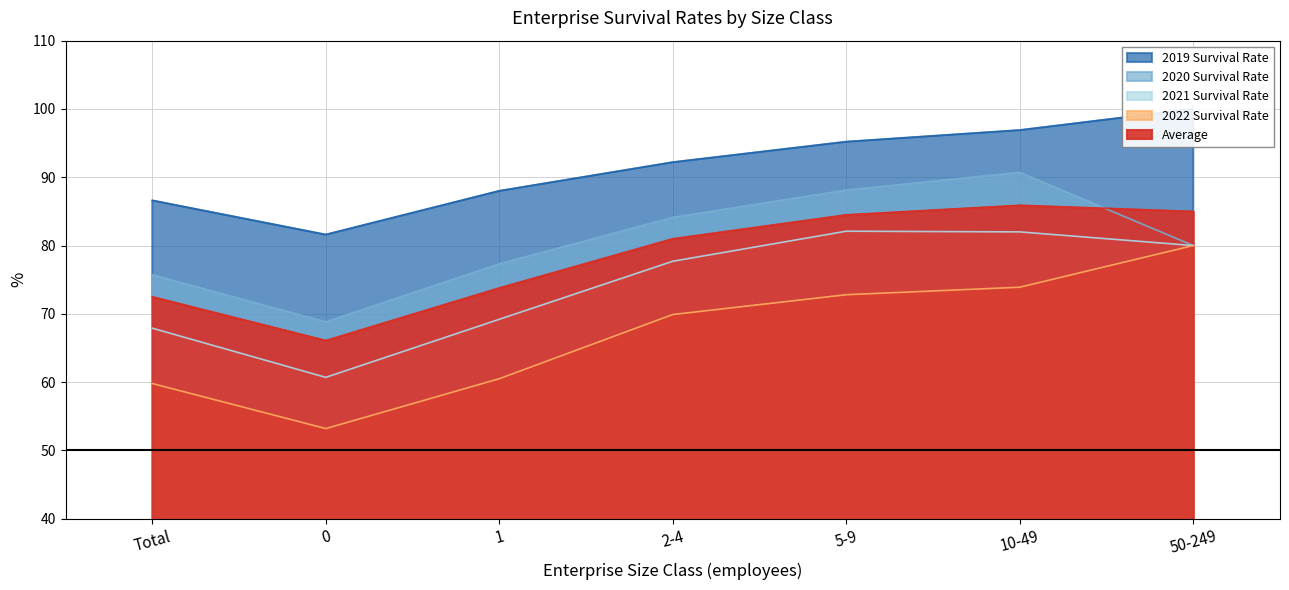

True or false: 2020 Survival Rate and 2022 Survival Rate cross at least once.

False